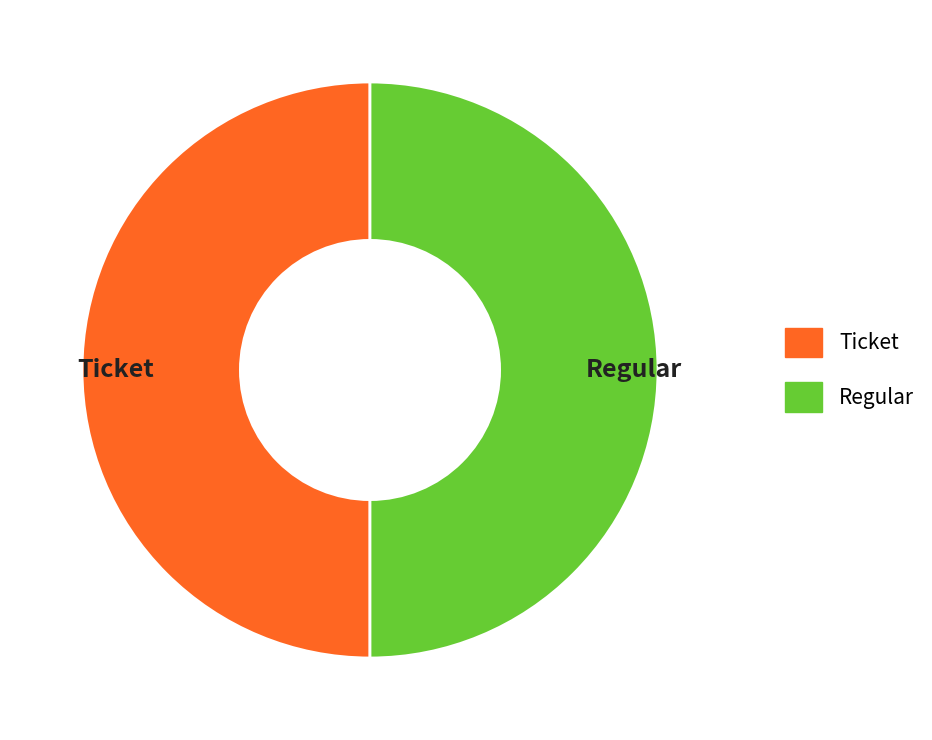

True or false: Ticket accounts for 56% of the total.

False